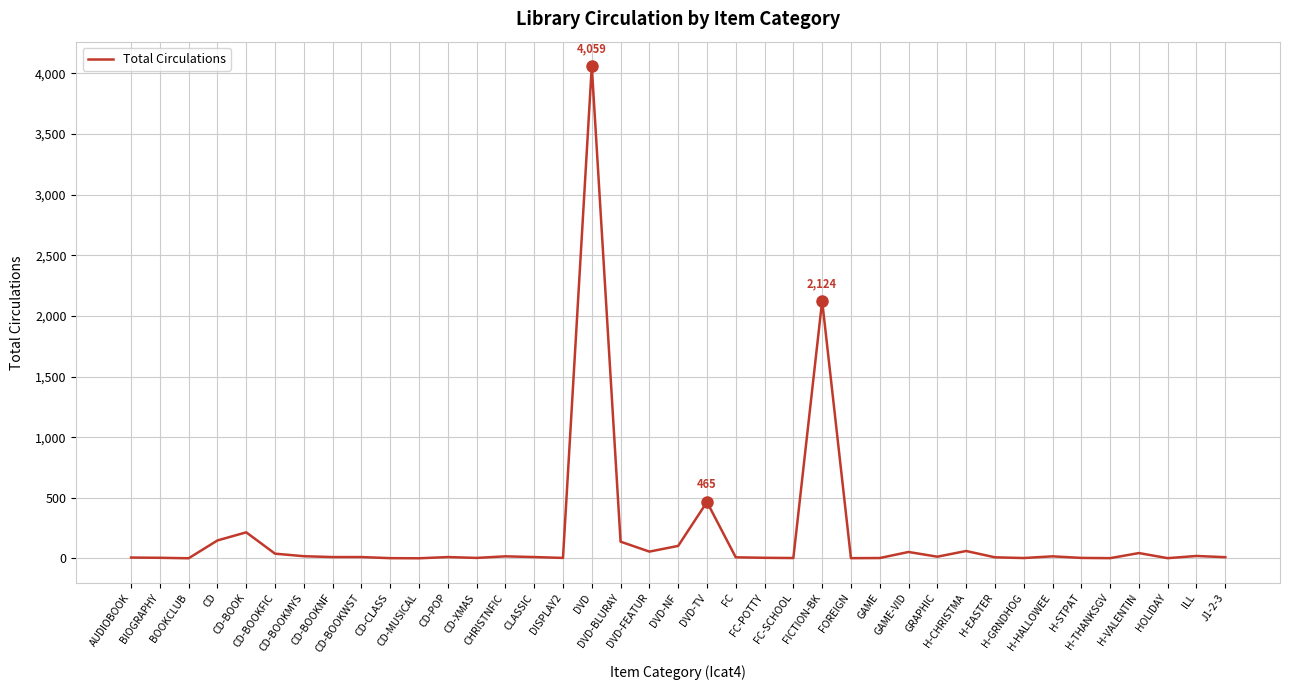

True or false: there are more than 1 points higher than both neighbors.

True